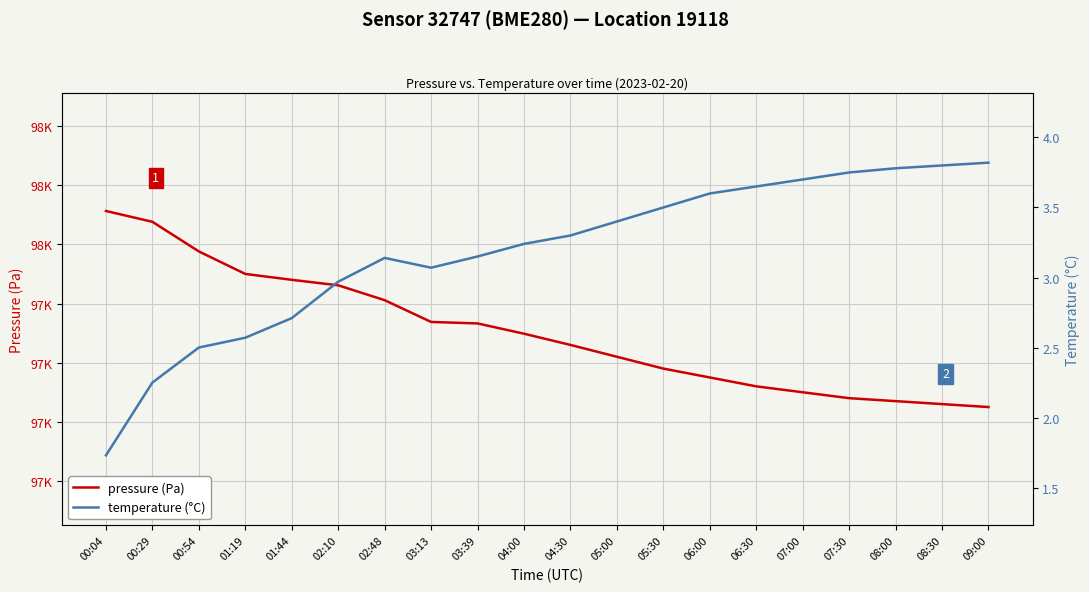

Reading left to right, what are all the values shown in this chart?

pressure (Pa): 00:04=97556.4	00:29=97538.1	00:54=97488.0	01:19=97450.0	01:44=97440.1	02:10=97430.8	02:48=97405.7	03:13=97368.8	03:39=97366.3	04:00=97349.0	04:30=97330.0	05:00=97310.0	05:30=97290.0	06:00=97275.0	06:30=97260.0	07:00=97250.0	07:30=97240.0	08:00=97235.0	08:30=97230.0	09:00=97225.0
temperature (°C): 00:04=1.7	00:29=2.2	00:54=2.5	01:19=2.6	01:44=2.7	02:10=3.0	02:48=3.1	03:13=3.1	03:39=3.1	04:00=3.2	04:30=3.3	05:00=3.4	05:30=3.5	06:00=3.6	06:30=3.6	07:00=3.7	07:30=3.8	08:00=3.8	08:30=3.8	09:00=3.8